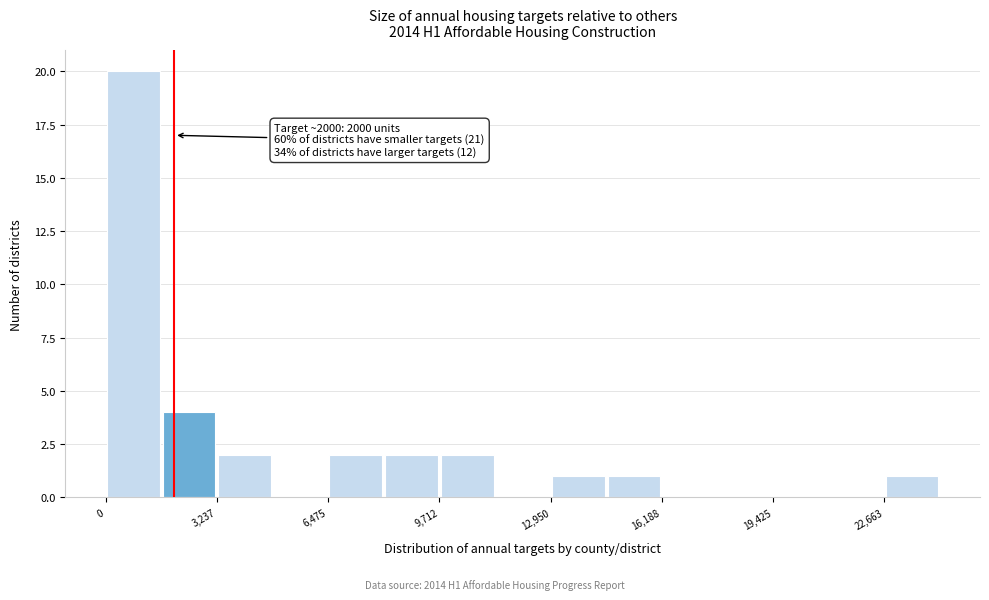

Around what value on the x-axis is the tallest bar? Give the approximate position of its centre, as read against the axis.

1000